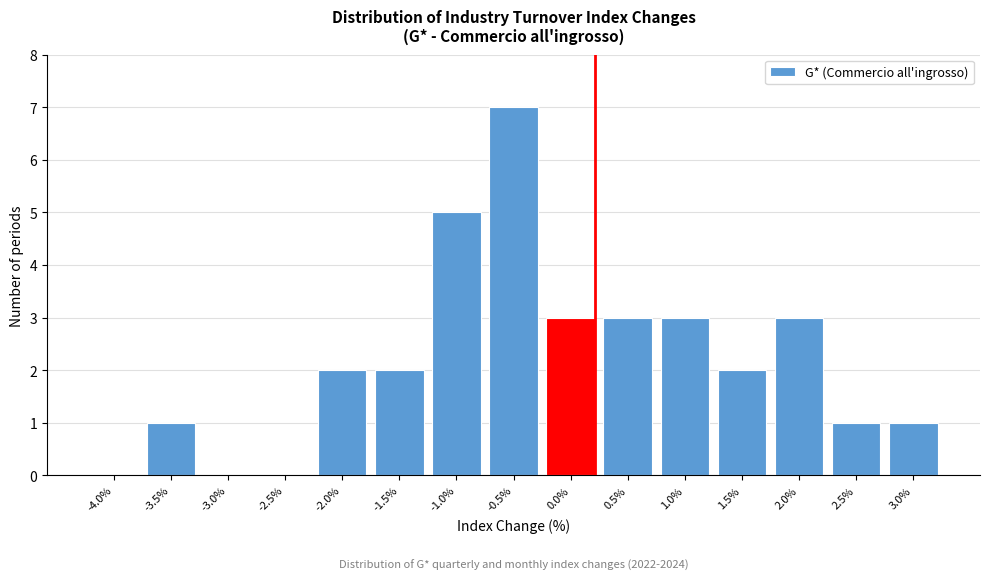

Reading left to right, what are all the values shown in this chart?

-4.0%=0	-3.5%=1	-3.0%=0	-2.5%=0	-2.0%=2	-1.5%=2	-1.0%=5	-0.5%=7	0.0%=3	0.5%=3	1.0%=3	1.5%=2	2.0%=3	2.5%=1	3.0%=1